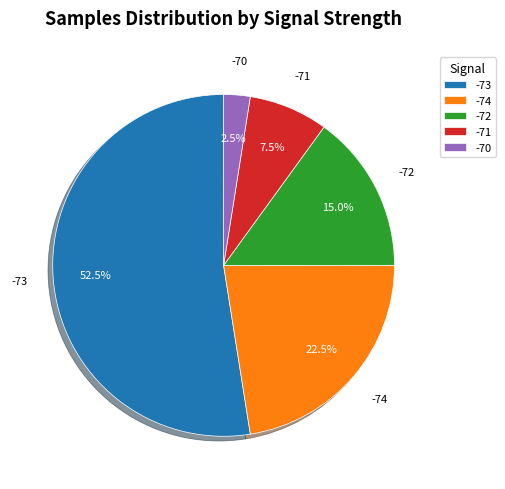

How many segments does this pie chart have?

5